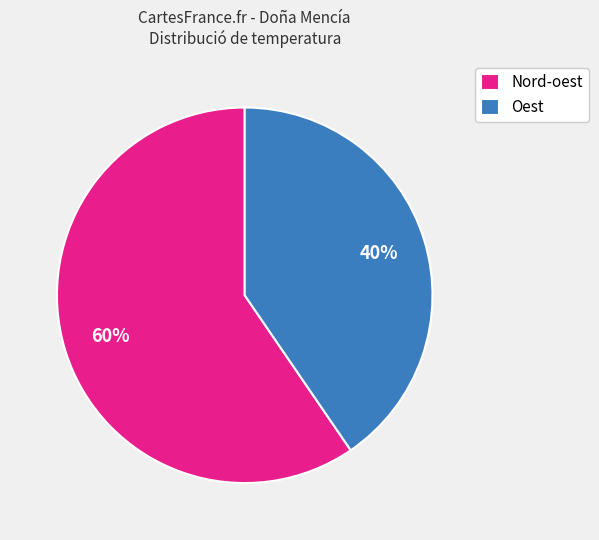

To the nearest percent, what is the average slice percentage?

50%